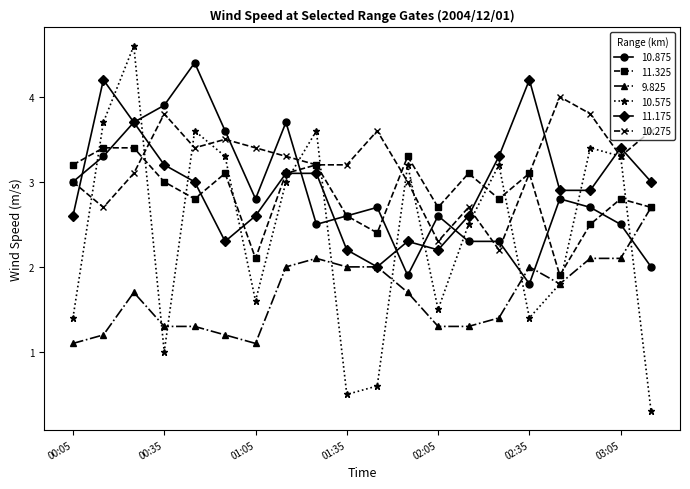

What is the average value of the 10.575 series?

2.4